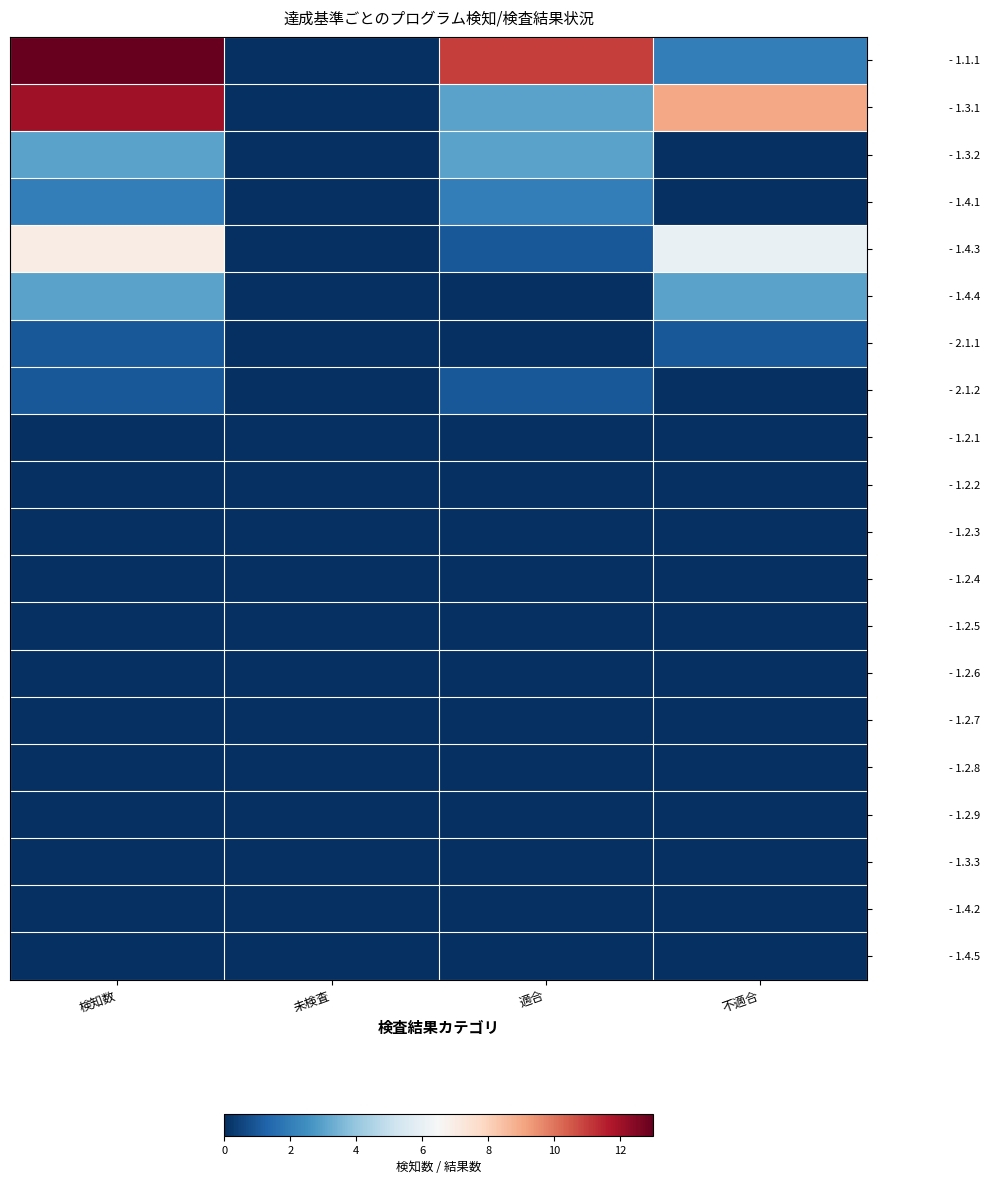

Which category has the highest value across all series?

検知数